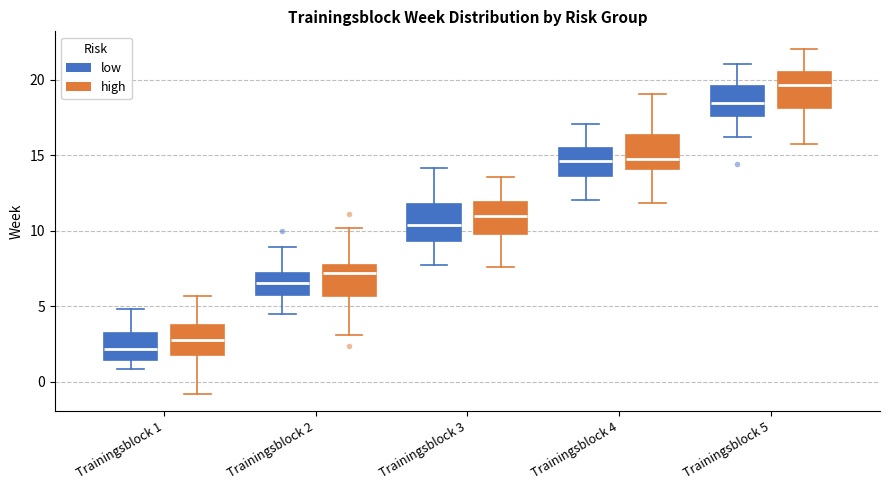

Which box's median line is the lowest?

Trainingsblock 1 (low)